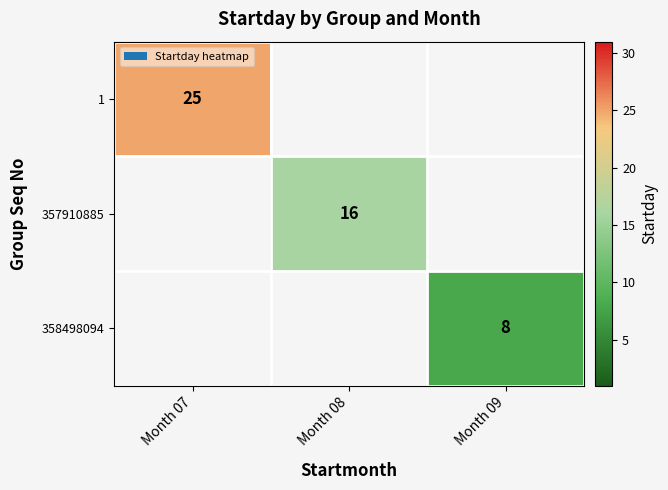

Is the value of 357910885 at Month 08 greater than the value of 358498094 at Month 09?

Yes